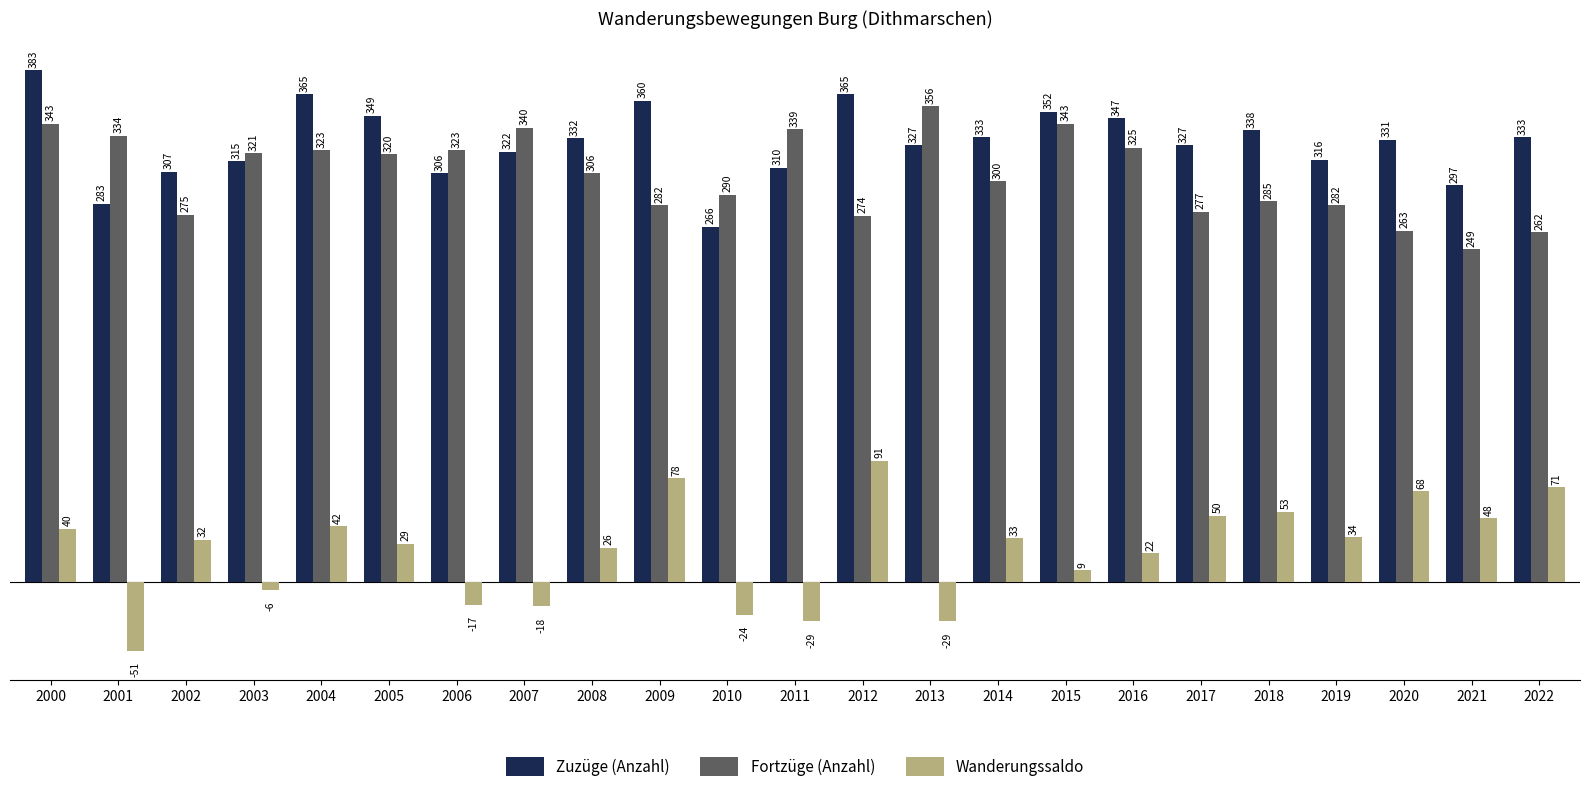

Read the Wanderungssaldo value at 2001, to the nearest 10.

-50